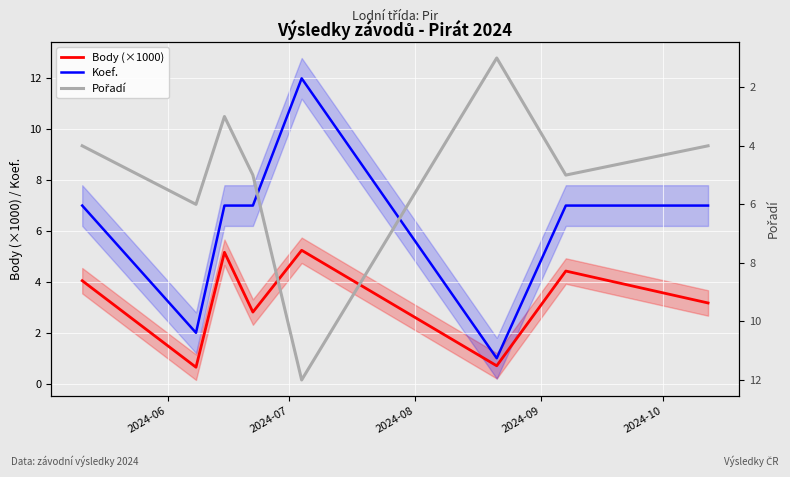

What is the maximum value for Koef.?

12.0